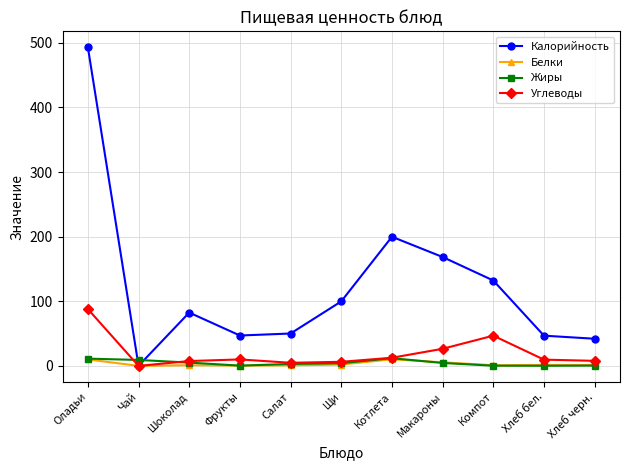

Which series has the largest total across all categories?

Калорийность